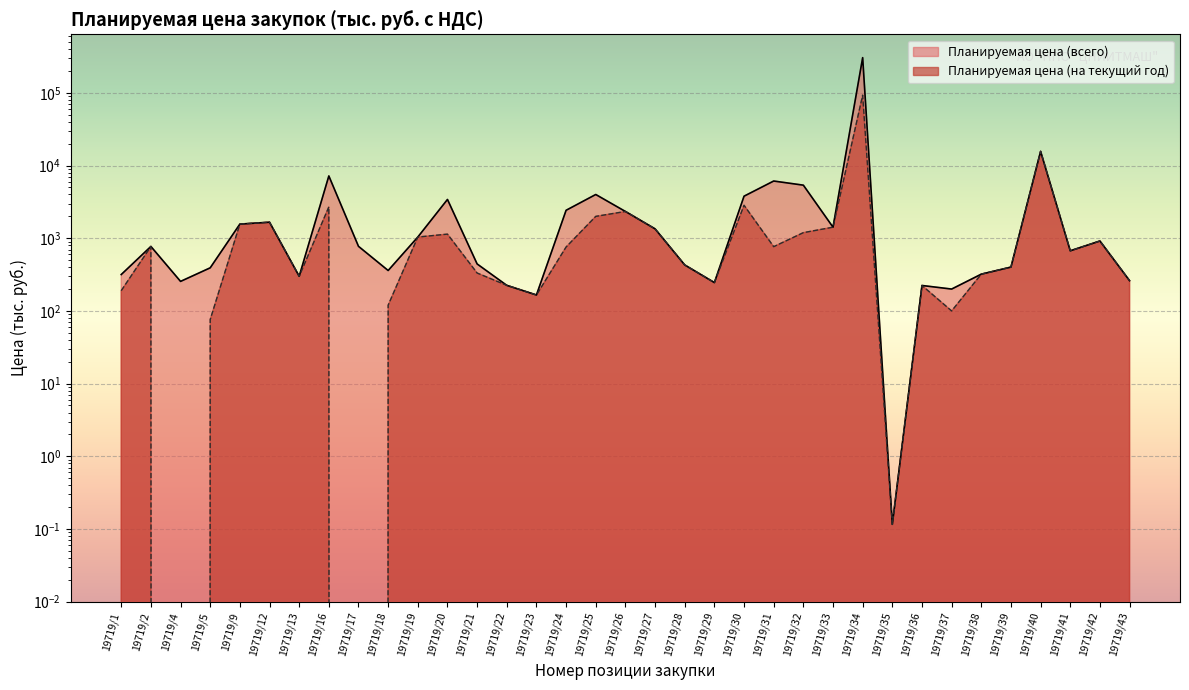

Reading left to right, transcribe all the data shown in this chart.

Планируемая цена (всего): 19719/1=316.9	19719/2=771.3	19719/4=254.9	19719/5=391.9	19719/9=1566.0	19719/12=1662.6	19719/13=300.0	19719/16=7200.0	19719/17=774.1	19719/18=360.0	19719/19=1038.9	19719/20=3419.8	19719/21=443.1	19719/22=225.0	19719/23=165.7	19719/24=2425.6	19719/25=4000.0	19719/26=2336.8	19719/27=1347.0	19719/28=429.4	19719/29=245.6	19719/30=3791.6	19719/31=6129.2	19719/32=5376.2	19719/33=1420.0	19719/34=305588.2	19719/35=0.1	19719/36=224.0	19719/37=200.0	19719/38=320.7	19719/39=401.2	19719/40=15678.3	19719/41=672.0	19719/42=916.8	19719/43=260.7
Планируемая цена (на текущий год): 19719/1=190.1	19719/2=771.3	19719/4=0.0	19719/5=76.2	19719/9=1566.0	19719/12=1662.6	19719/13=300.0	19719/16=2700.0	19719/17=0.0	19719/18=120.0	19719/19=1038.9	19719/20=1139.9	19719/21=332.3	19719/22=225.0	19719/23=165.7	19719/24=757.6	19719/25=2000.0	19719/26=2336.8	19719/27=1347.0	19719/28=429.4	19719/29=245.6	19719/30=2843.7	19719/31=766.2	19719/32=1194.7	19719/33=1420.0	19719/34=93101.0	19719/35=0.1	19719/36=224.0	19719/37=100.0	19719/38=320.7	19719/39=401.2	19719/40=15678.3	19719/41=672.0	19719/42=916.8	19719/43=260.7